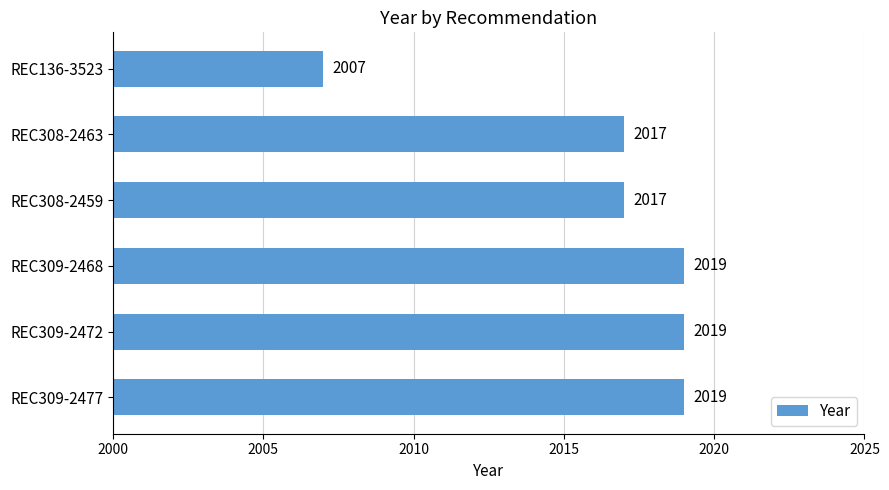

How many values are between 2017 and 2019?

5